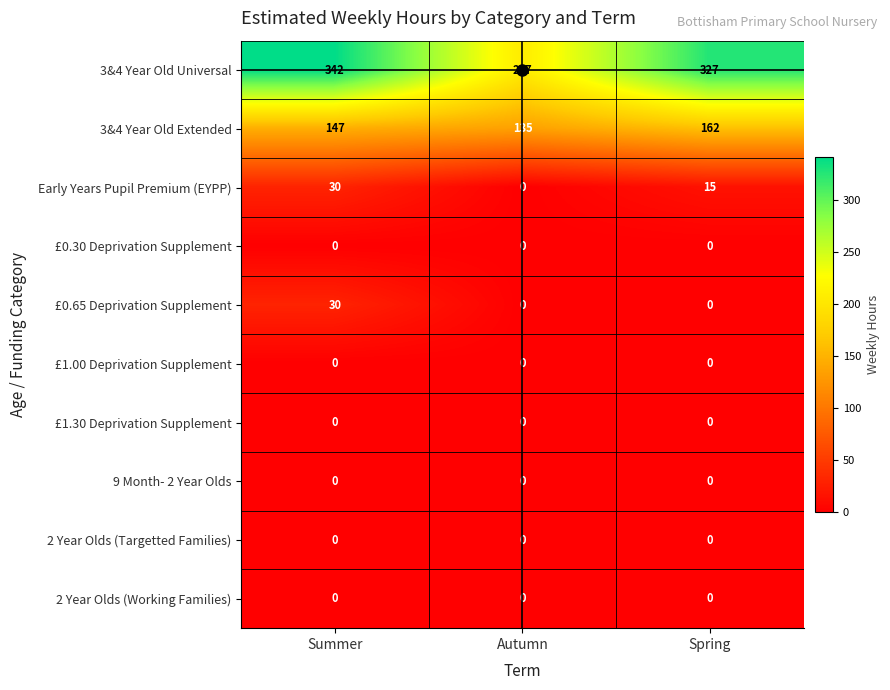

What is the average value of the Early Years Pupil Premium (EYPP) series?

15